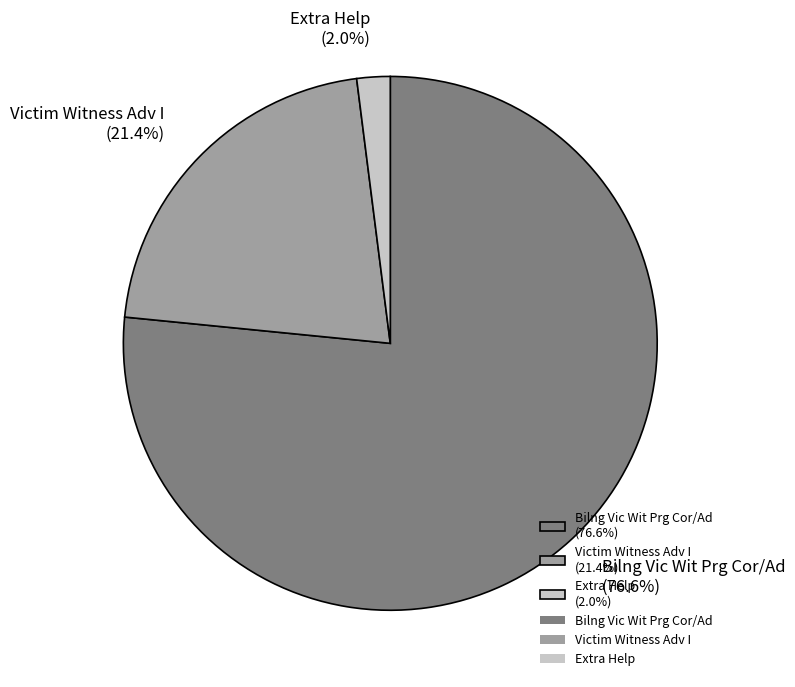

Is Bilng Vic Wit Prg Cor/Ad the majority of the pie?

Yes